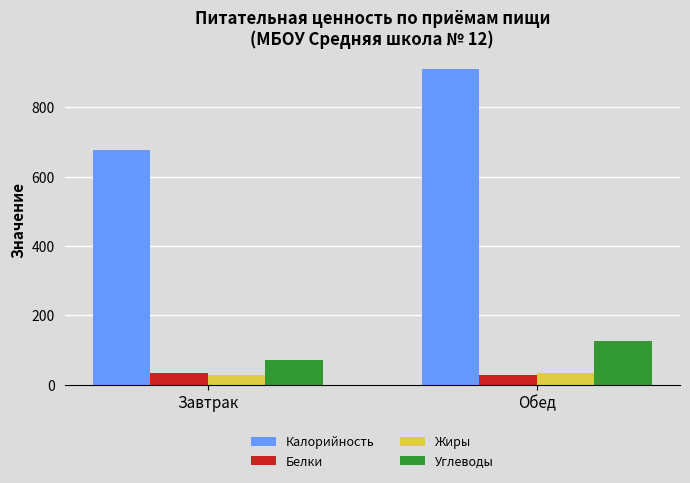

What is the label of the 1st bar from the right?

Обед